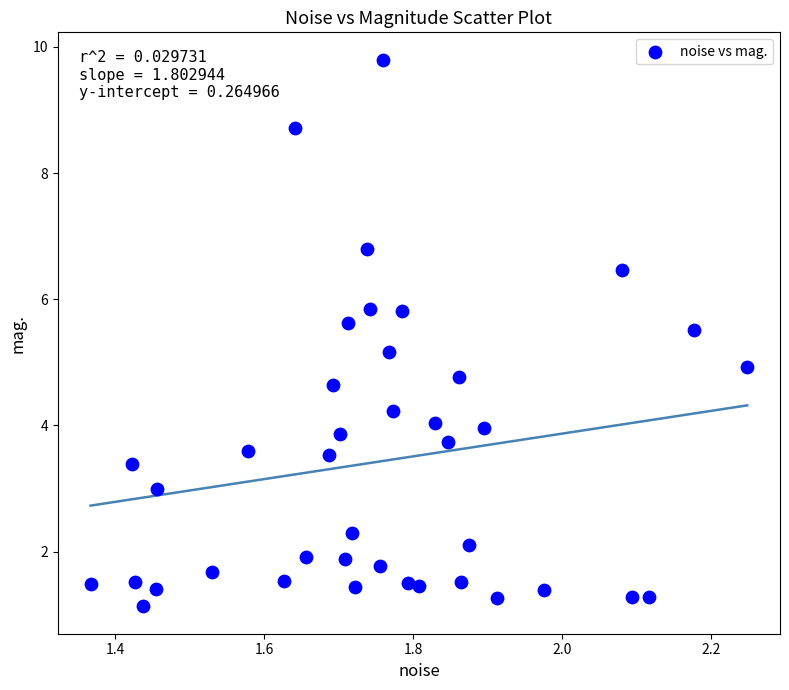

What is the range of Y values (max minus min)?

8.7